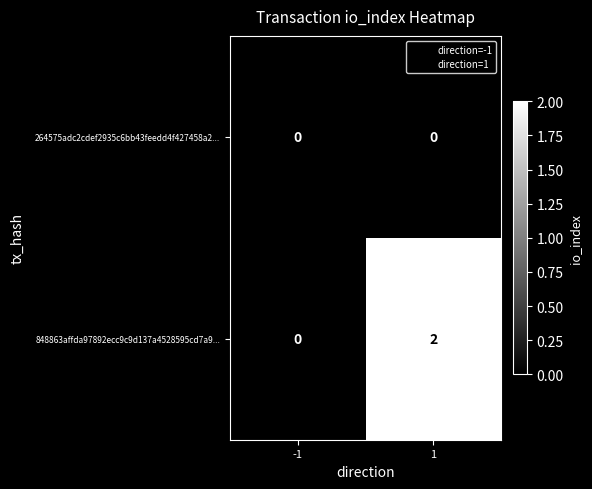

Which series has the largest total across all categories?

848863affda97892ecc9c9d137a4528595cd7a9...